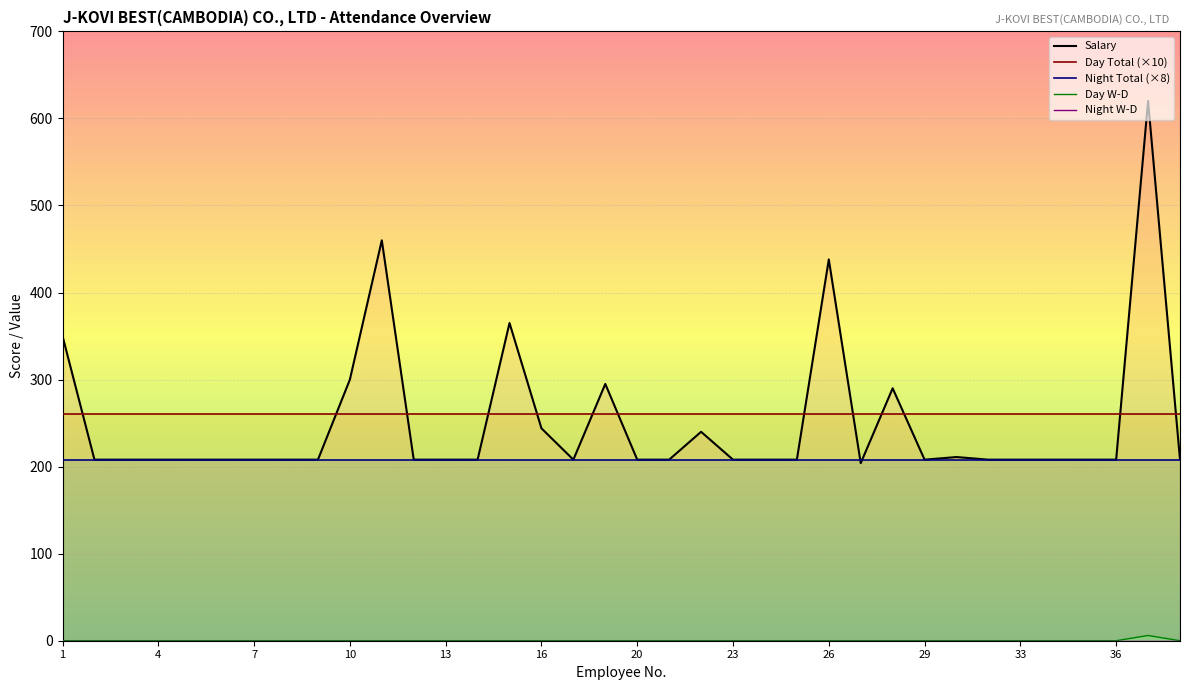

Rank the series by their maximum value, from highest to lowest.

Salary, Day Total (×10), Night Total (×8), Day W-D, Night W-D